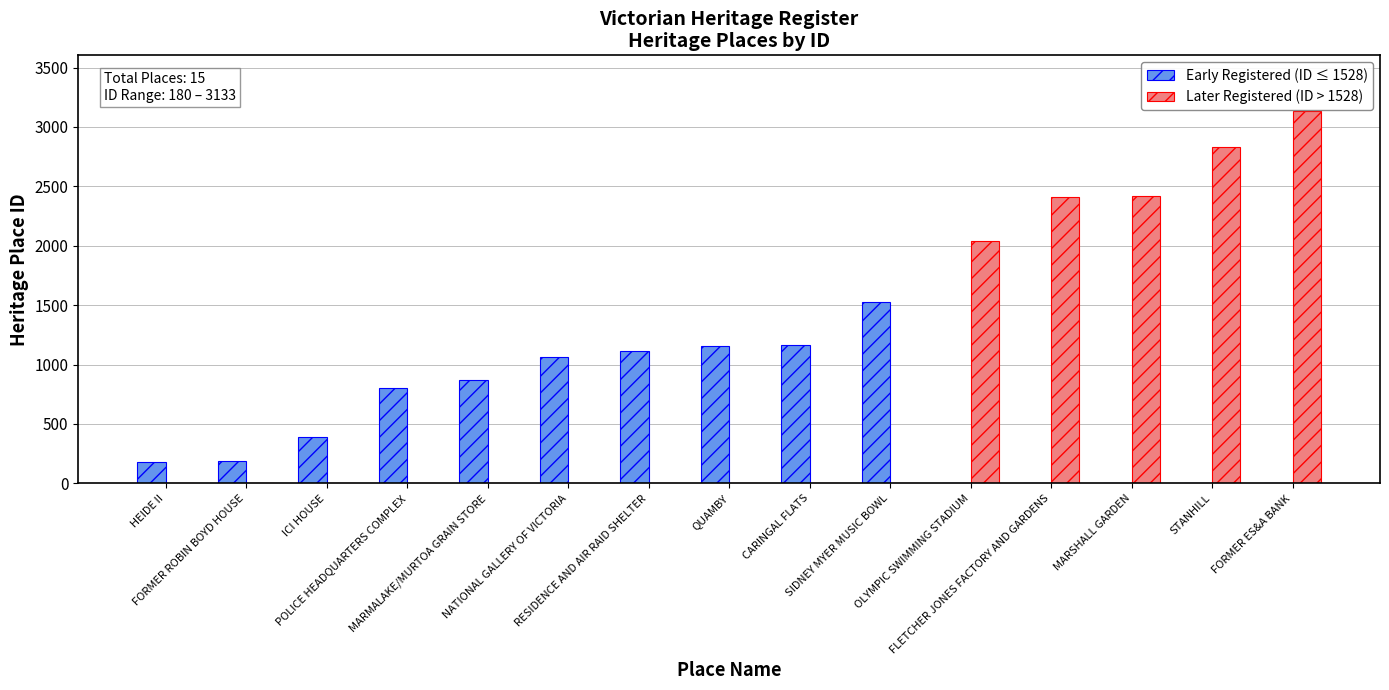

The Early Registered (ID ≤ 1528) series shows 191 at FORMER ROBIN BOYD HOUSE. True or false?

True